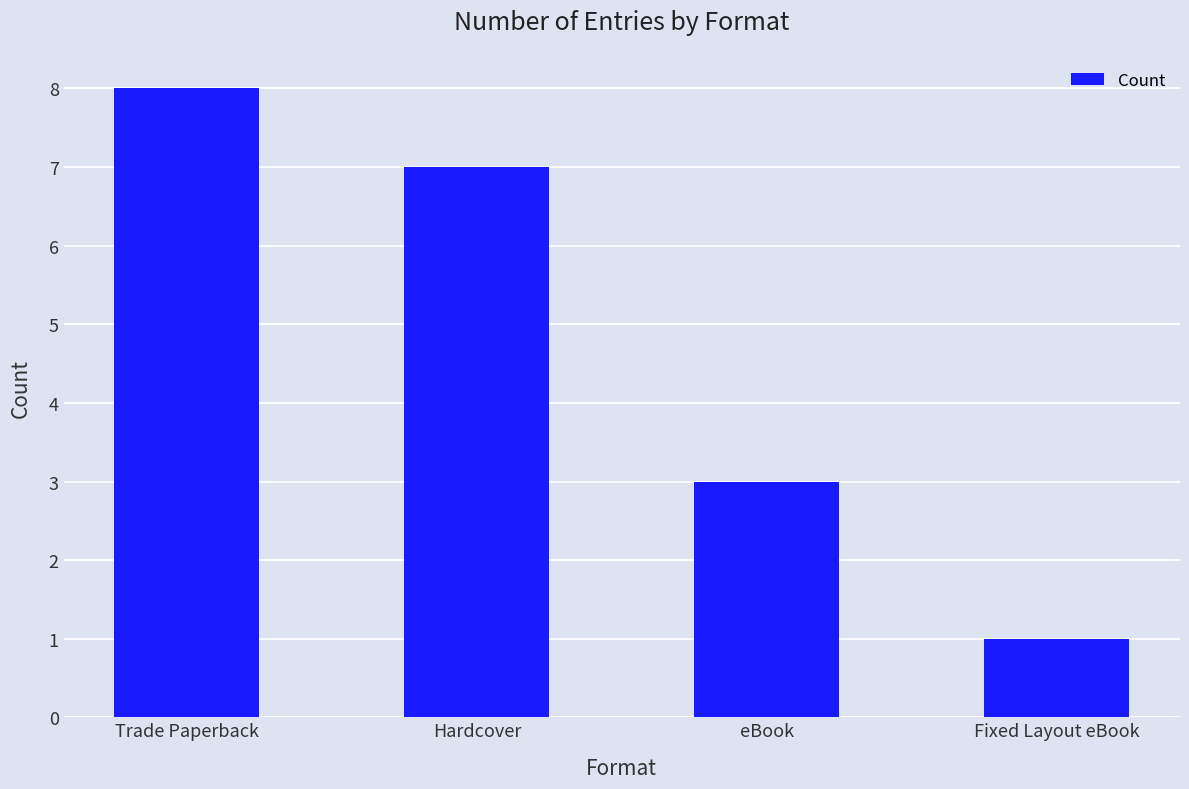

What is the smallest value displayed?

1